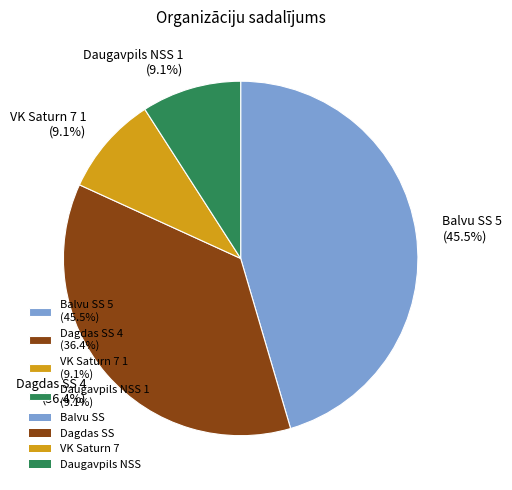

Count the number of slices in the pie.

4